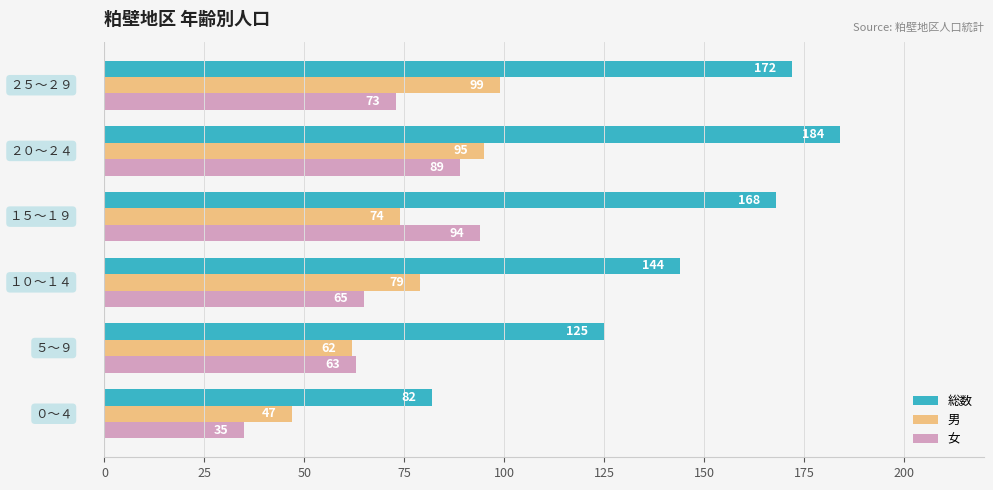

Which series has the widest spread of values?

総数